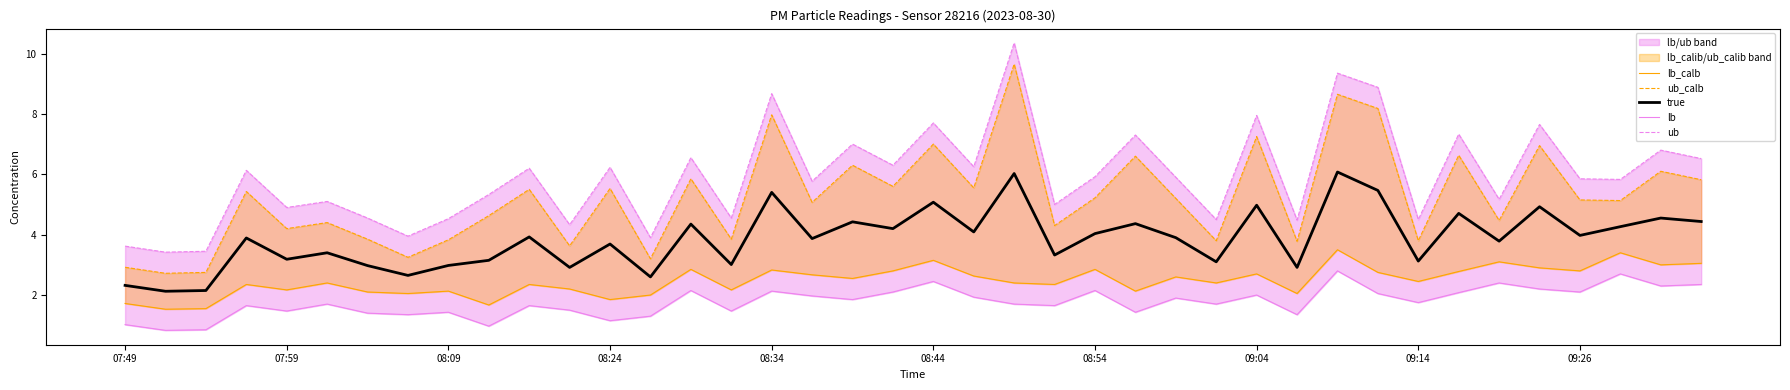

Count the number of categories in the chart.

40